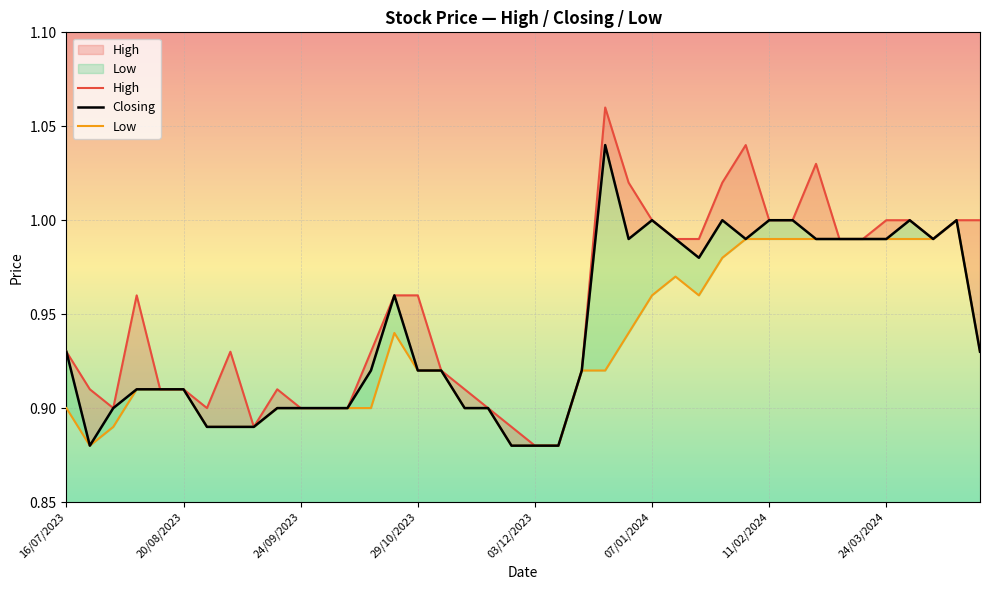

At which category does Closing reach its first local peak?

14